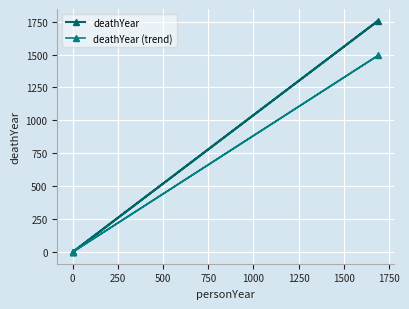

What is the value of the deathYear (trend) point at the 2nd from the left?

1494.3